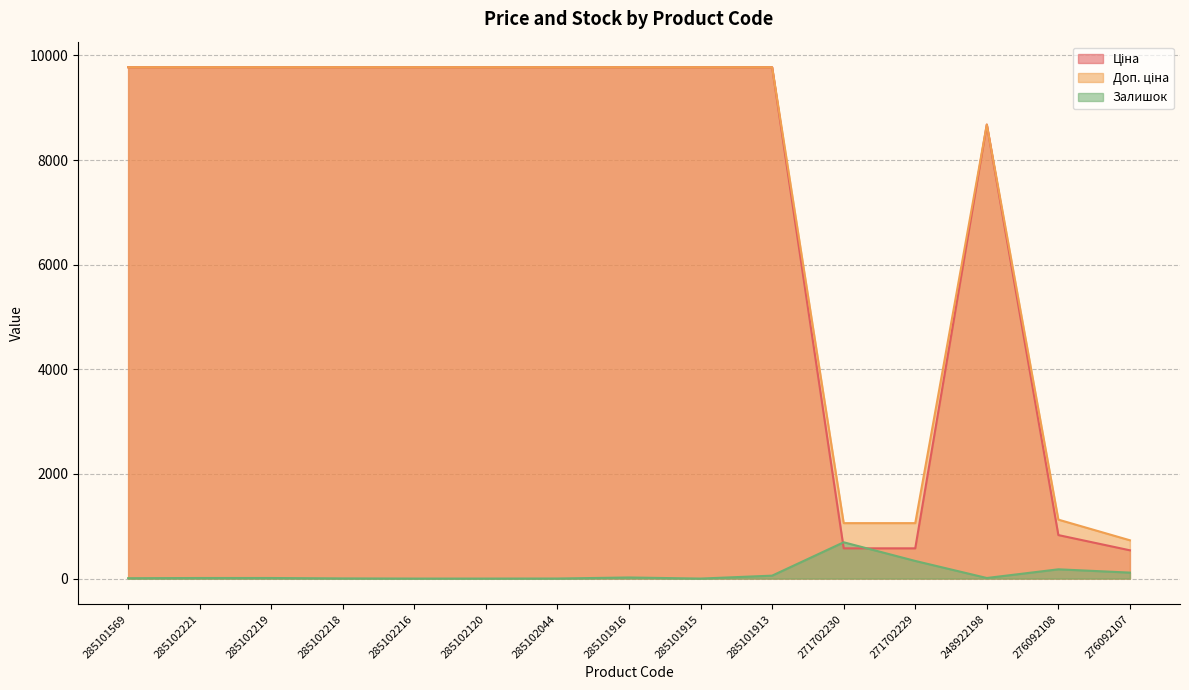

Reading left to right, extract all data points from this chart.

Ціна: 285101569=9775.5	285102221=9775.5	285102219=9775.5	285102218=9775.5	285102216=9775.5	285102120=9775.5	285102044=9775.5	285101916=9775.5	285101915=9775.5	285101913=9775.5	271702230=578.1	271702229=578.1	248922198=8679.5	276092108=831.5	276092107=540.5
Доп. ціна: 285101569=9775.5	285102221=9775.5	285102219=9775.5	285102218=9775.5	285102216=9775.5	285102120=9775.5	285102044=9775.5	285101916=9775.5	285101915=9775.5	285101913=9775.5	271702230=1060.0	271702229=1060.0	248922198=8679.5	276092108=1126.7	276092107=732.0
Залишок: 285101569=7.0	285102221=11.0	285102219=11.0	285102218=3.0	285102216=0.0	285102120=0.0	285102044=1.0	285101916=21.0	285101915=0.0	285101913=56.0	271702230=694.0	271702229=337.0	248922198=11.0	276092108=177.0	276092107=114.0